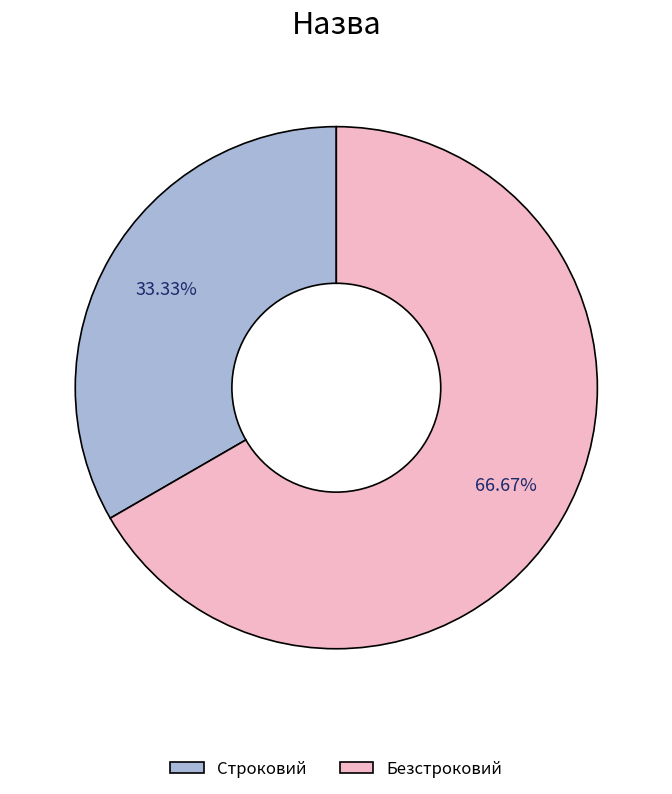

Is there a majority slice in this chart?

Yes